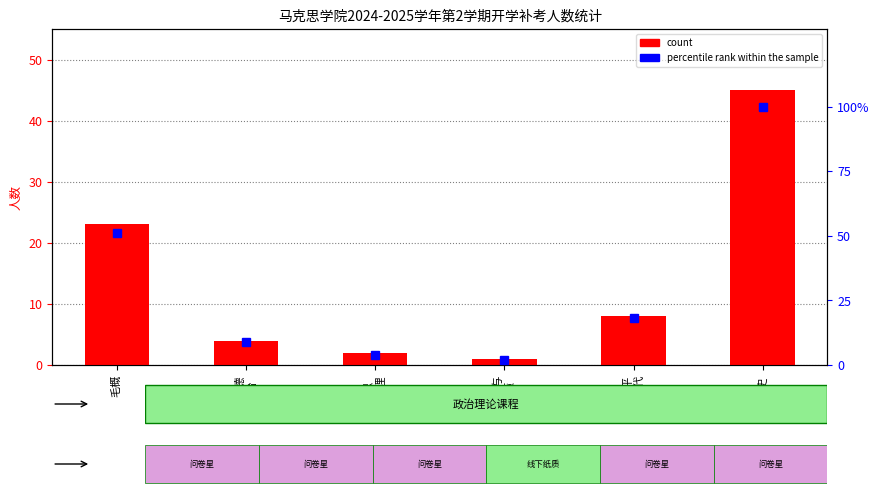

What are all the series names shown in the legend?

count, percentile rank within the sample